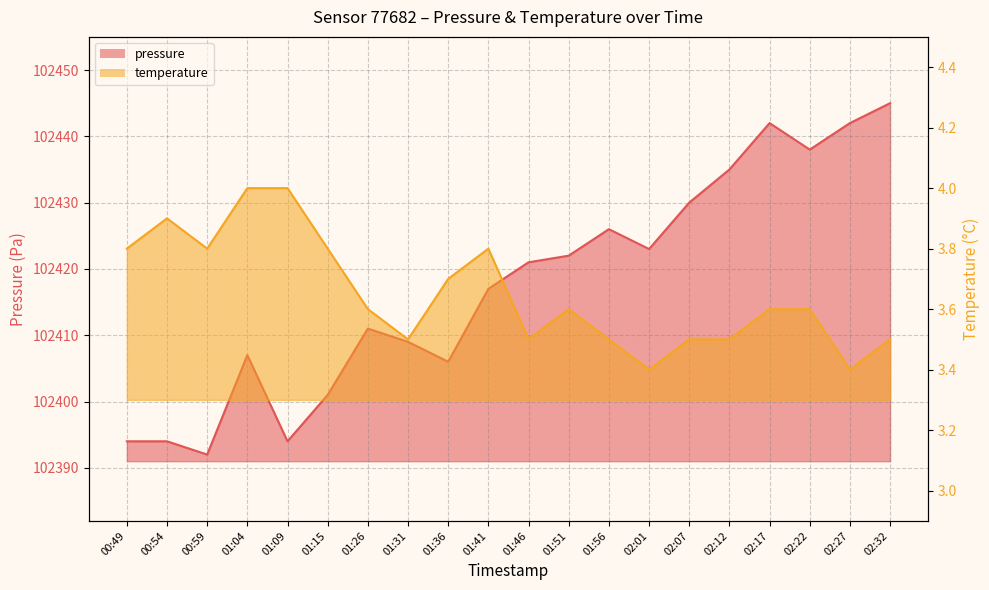

Is it true that pressure equals 154302.7 at 01:56?

False